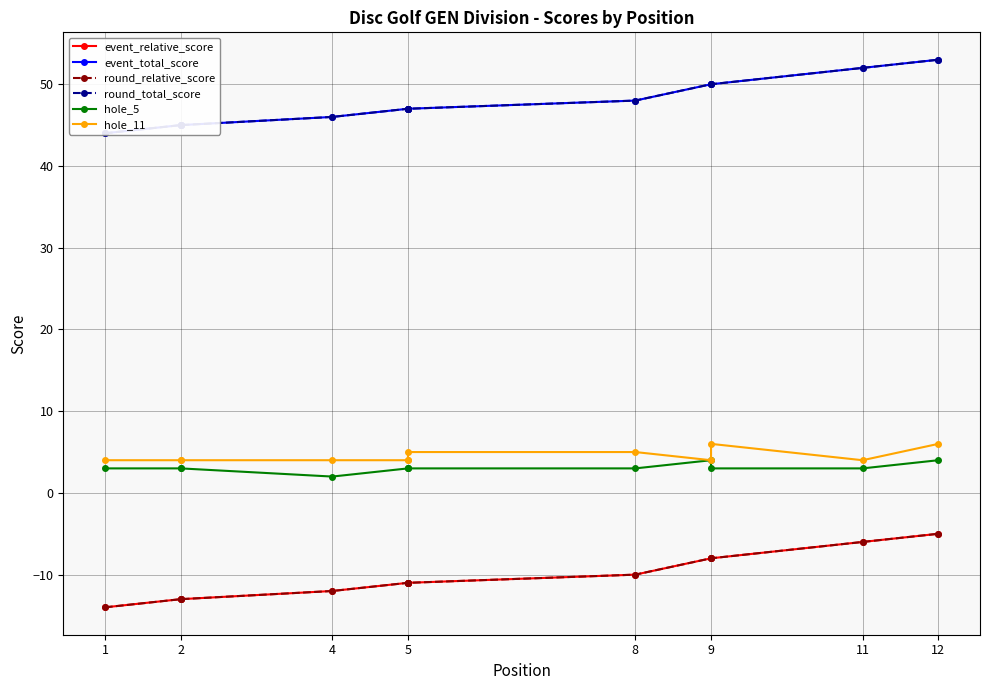

Which series has the largest total across all categories?

event_total_score